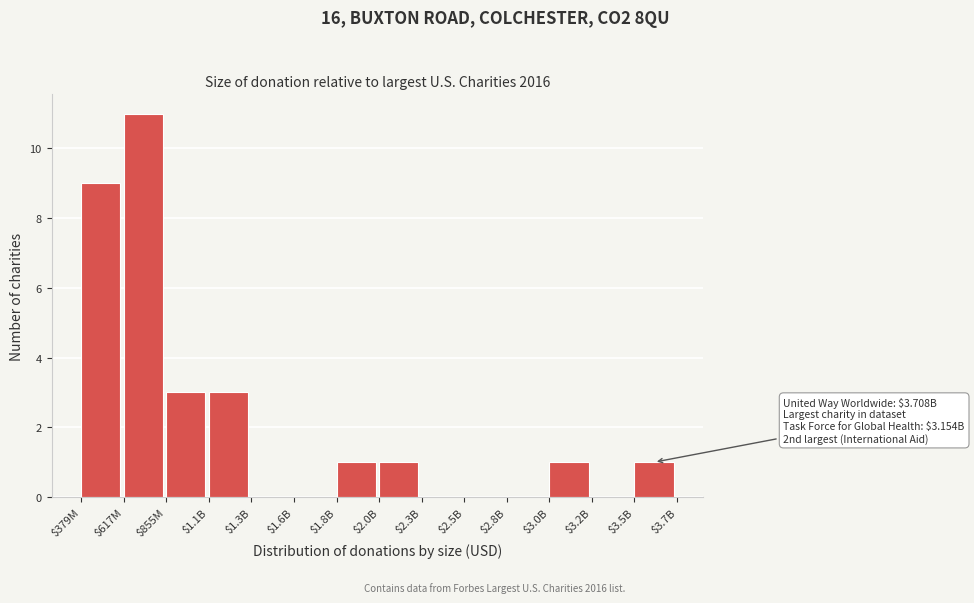

What is the sum of all values?

30